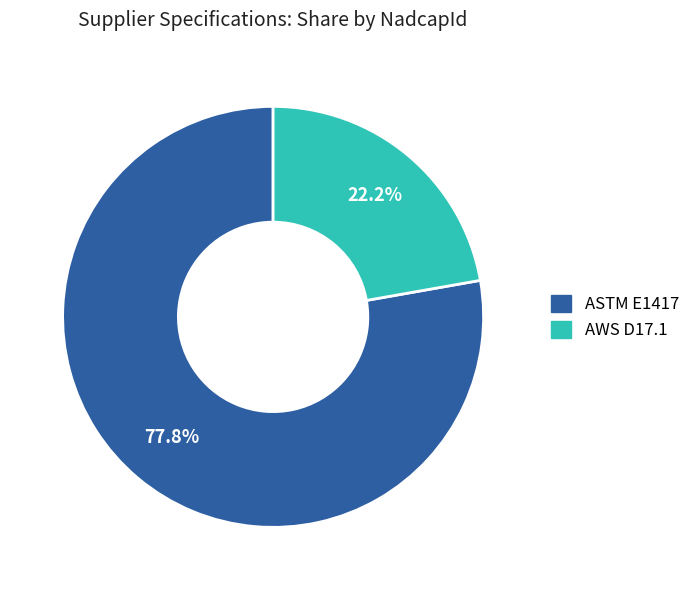

To the nearest percent, what is the difference between the ASTM E1417 and AWS D17.1 slice percentages?

56%